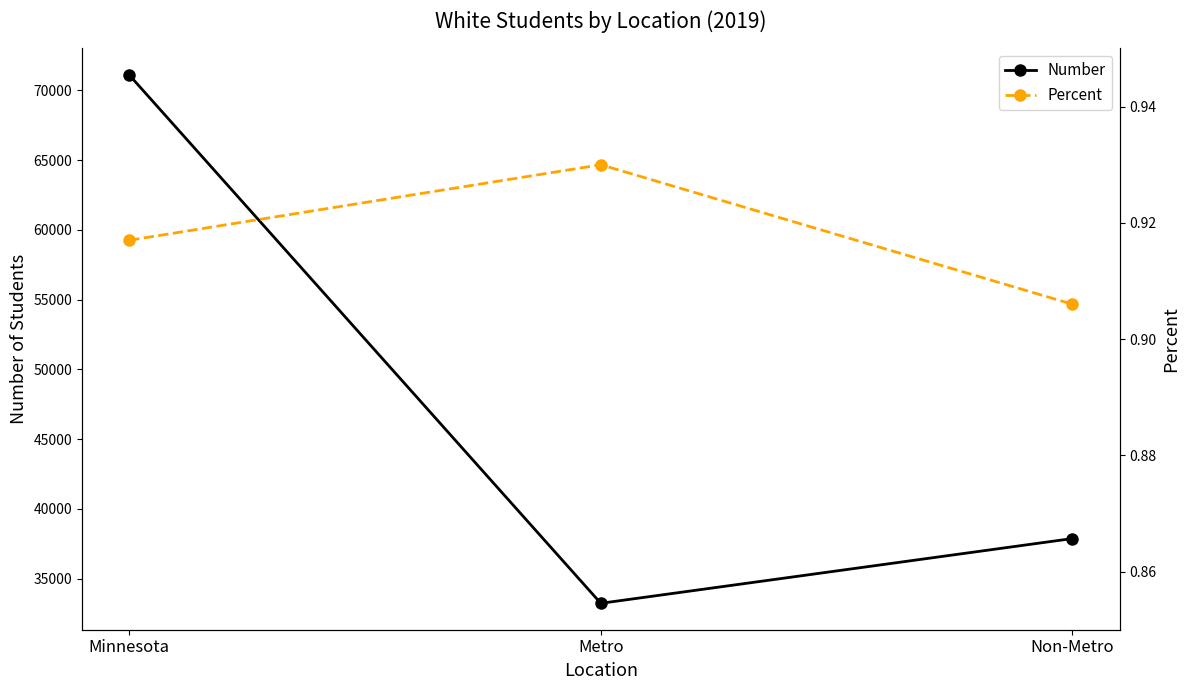

What is the value of the Percent point at the 1st from the left?

0.9